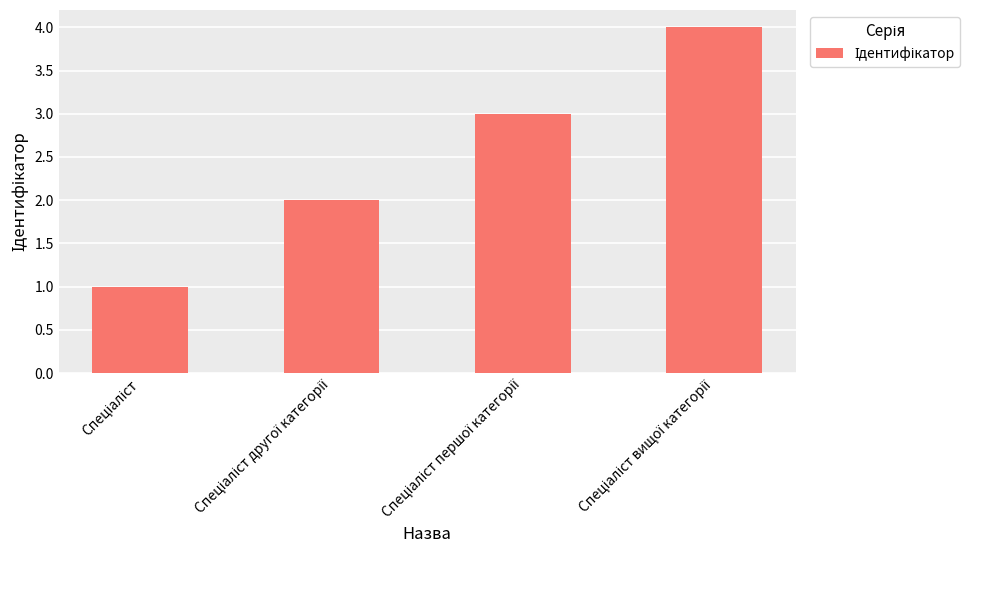

What is the greatest value displayed?

4